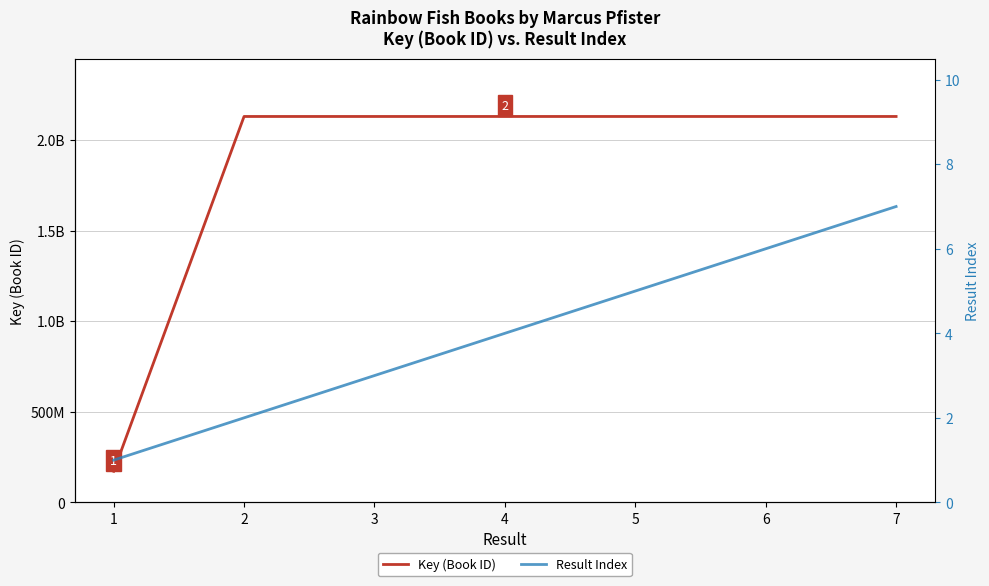

What is the value of the Key (Book ID) point at the 5th from the left?

2130400769